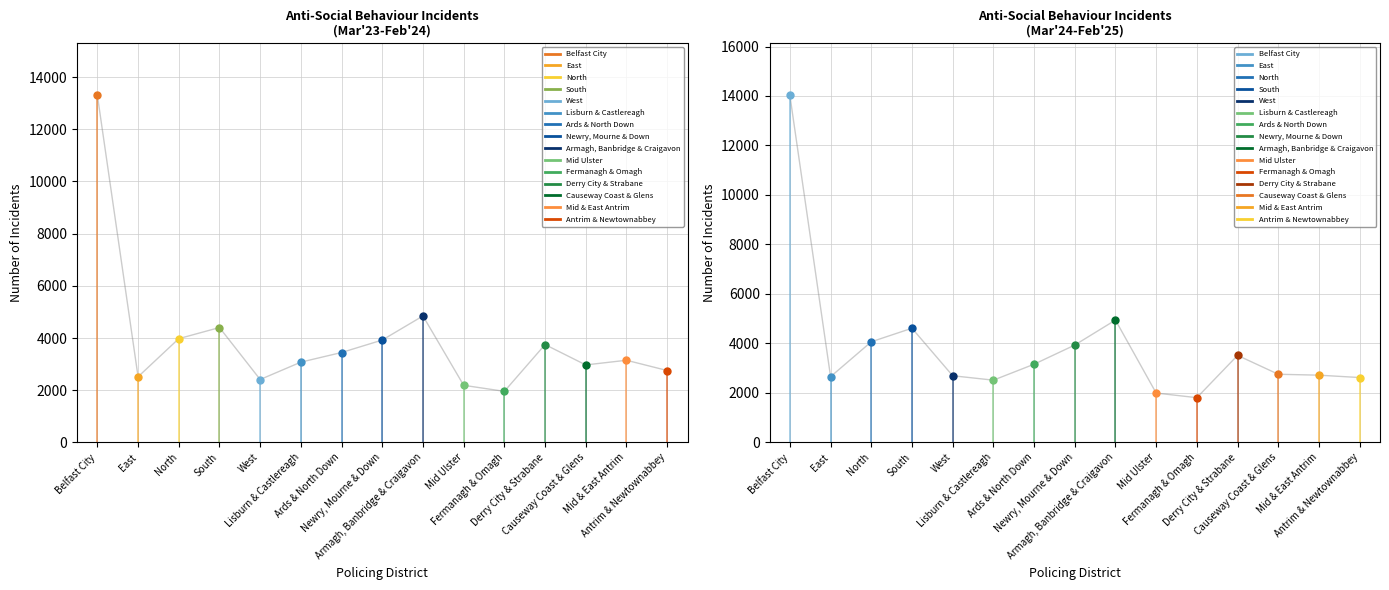

What is the label of the 3rd point from the left?

North